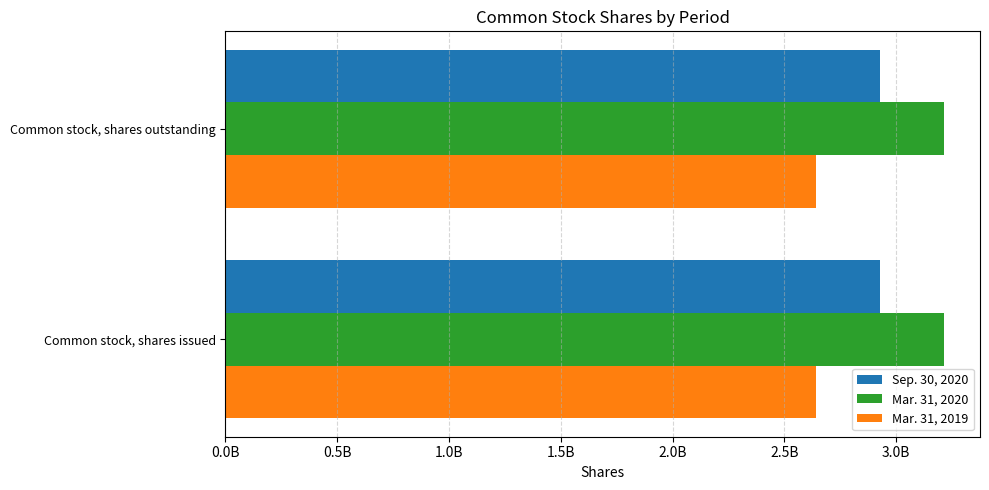

Which category has the highest value in the Mar. 31, 2020 series?

Common stock, shares issued